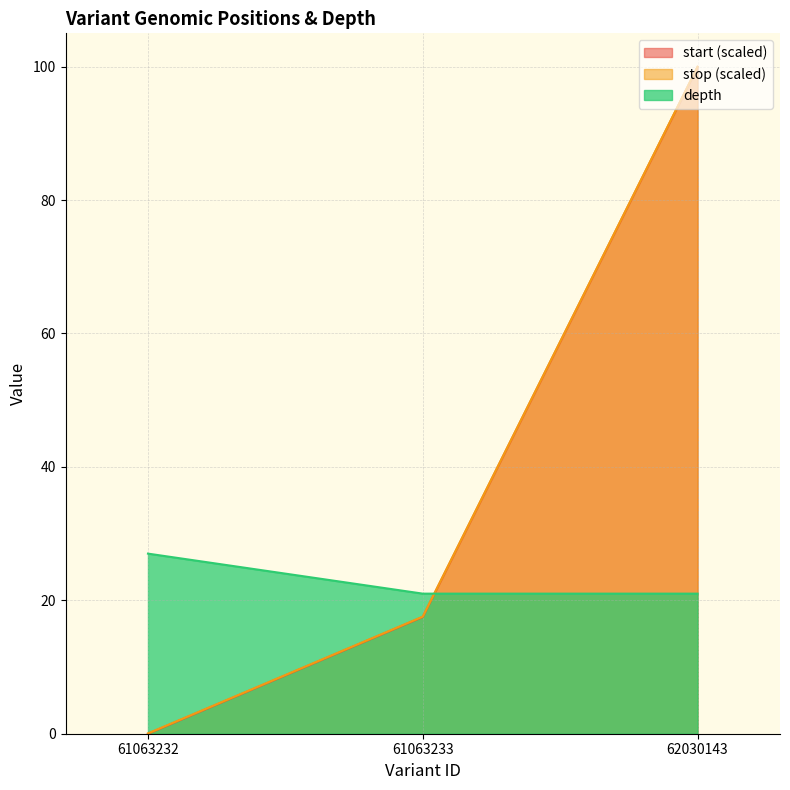

The value of depth at 62030143 is 33.0. True or false?

False